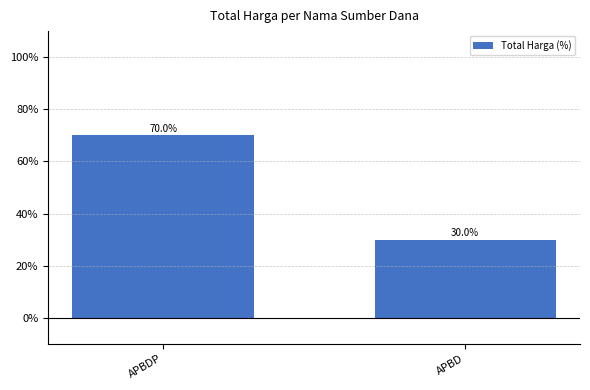

Reading right to left, extract all data points from this chart.

APBD=30.0	APBDP=70.0